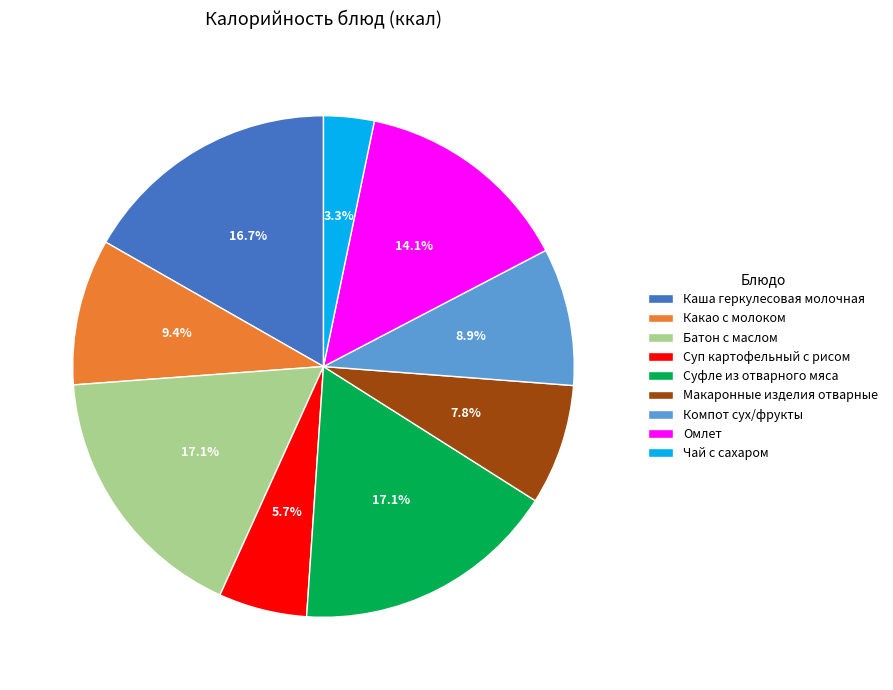

Does any single category account for the majority?

No